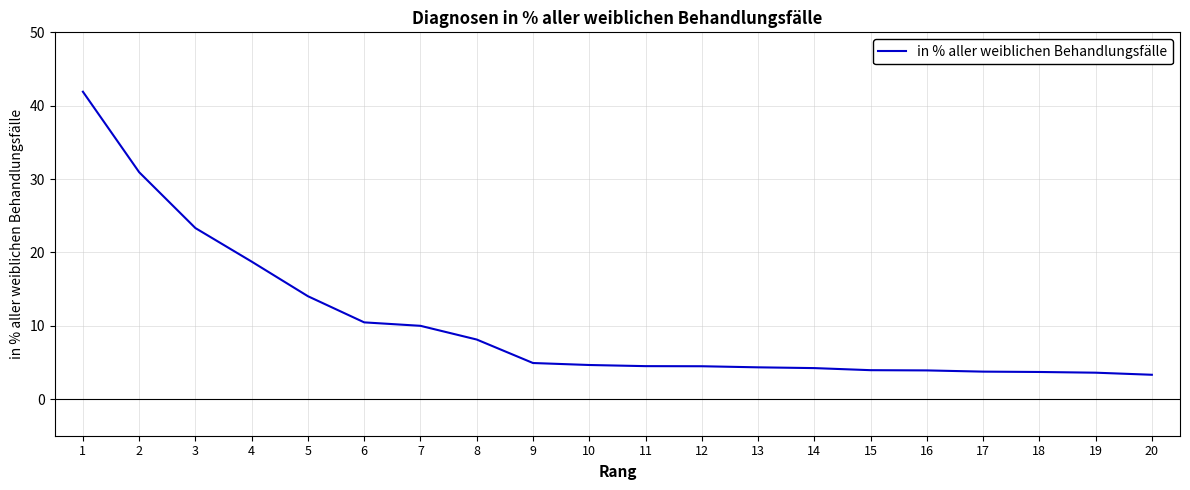

What is the smallest value displayed?

3.3